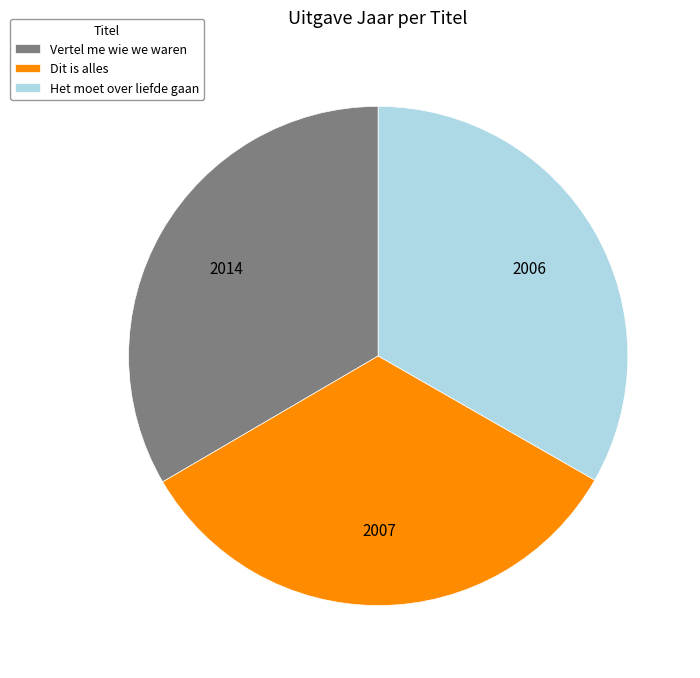

Is the sum of Dit is alles and Vertel me wie we waren greater than half?

Yes